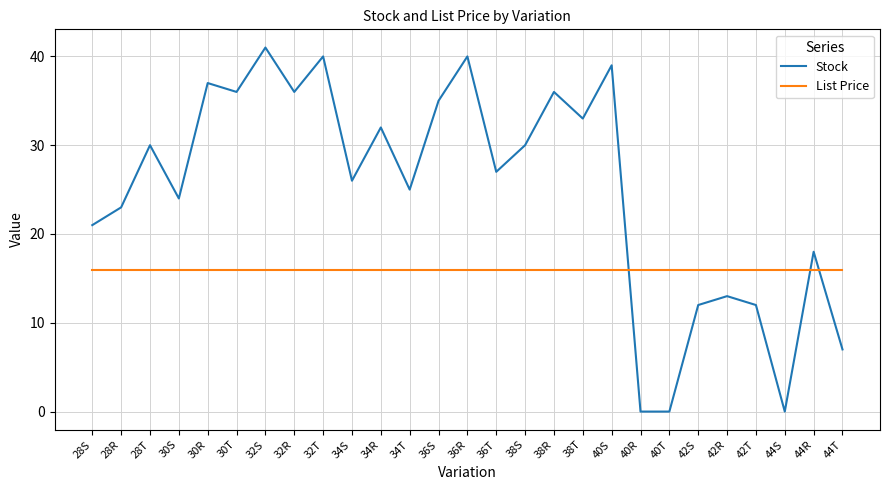

Between 28R and 40R, which series saw the biggest shift?

Stock